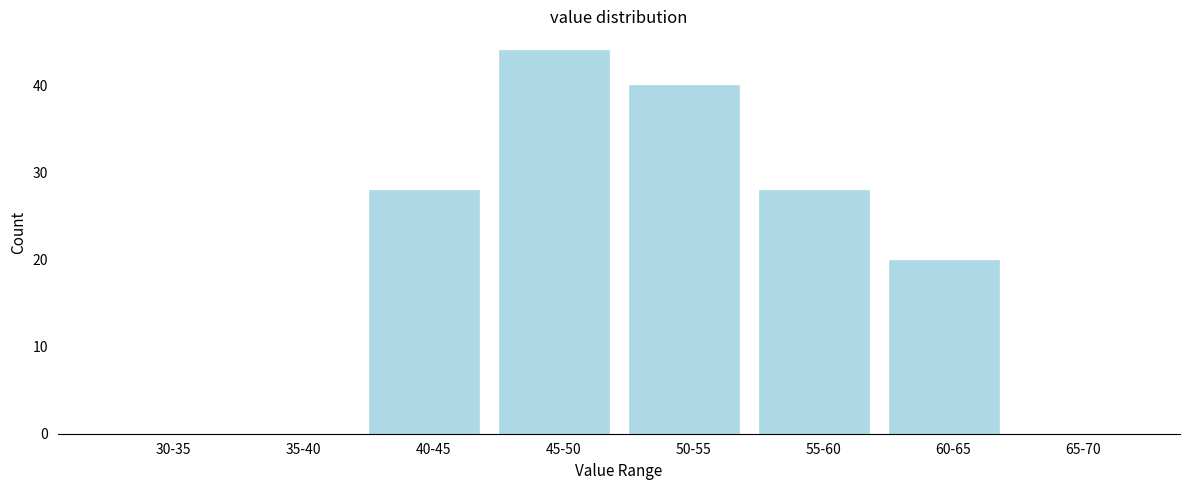

Reading left to right, what are all the values shown in this chart?

30-35=0	35-40=0	40-45=28	45-50=44	50-55=40	55-60=28	60-65=20	65-70=0